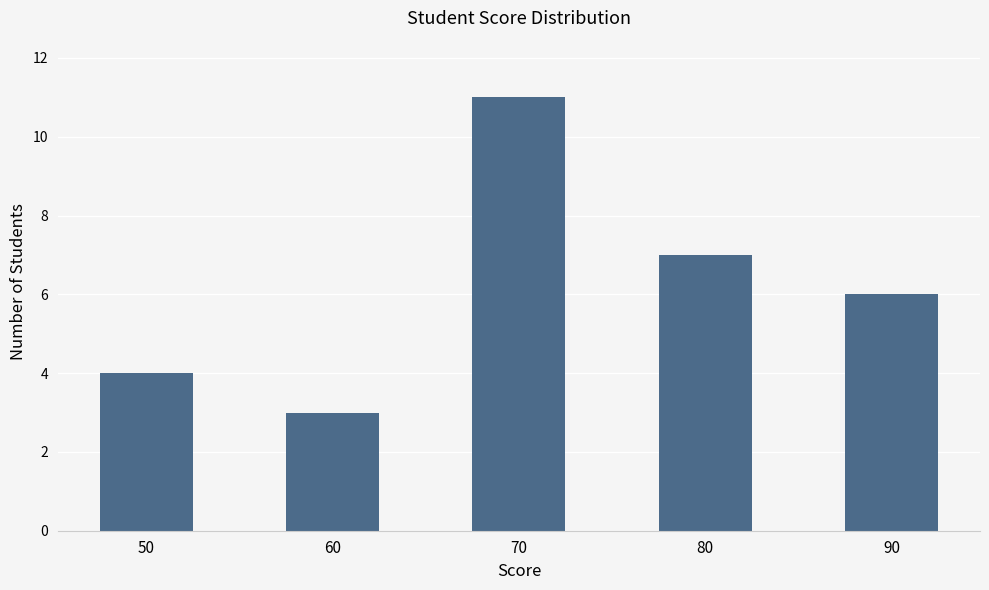

What is the value of the 5th bar from the left?

6